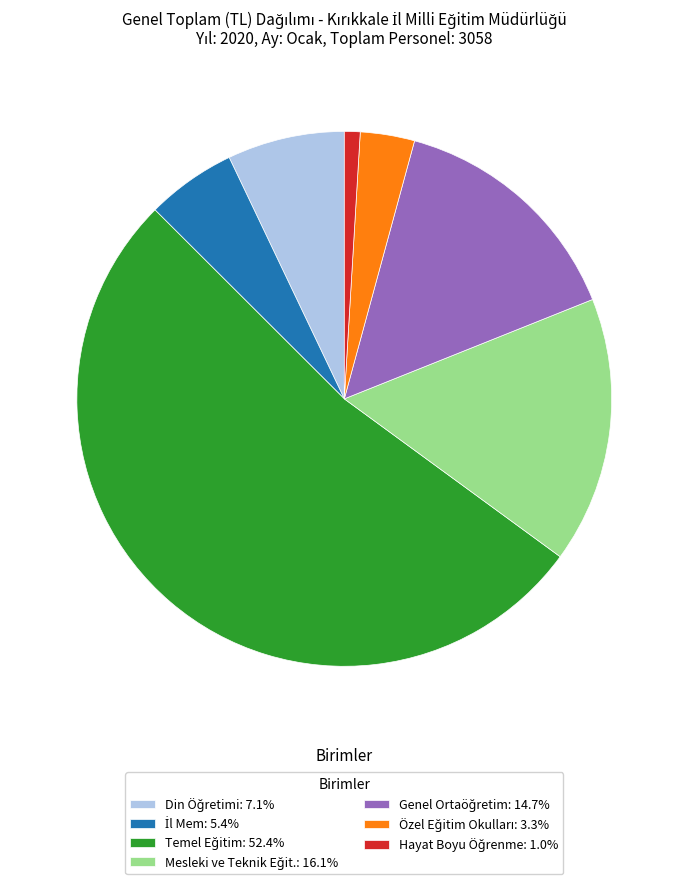

Does any single category account for the majority?

Yes